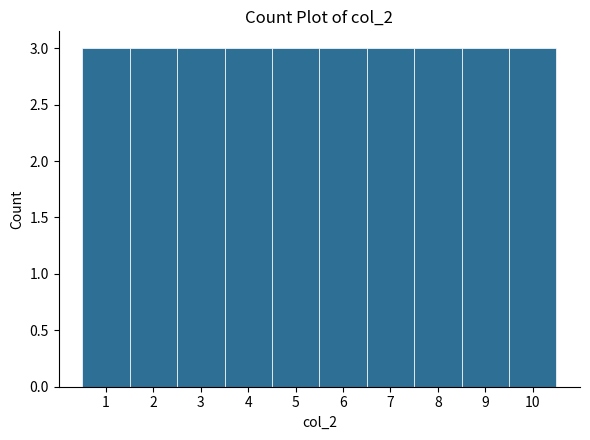

Reading left to right, transcribe this chart: for each bar, give the range it covers on the x-axis and its height. The values are not printed on the chart, so give them approximately, as read against the axis.

0.5 to 1.5: 3
1.5 to 2.5: 3
2.5 to 3.5: 3
3.5 to 4.5: 3
4.5 to 5.5: 3
5.5 to 6.5: 3
6.5 to 7.5: 3
7.5 to 8.5: 3
8.5 to 9.5: 3
9.5 to 10.5: 3